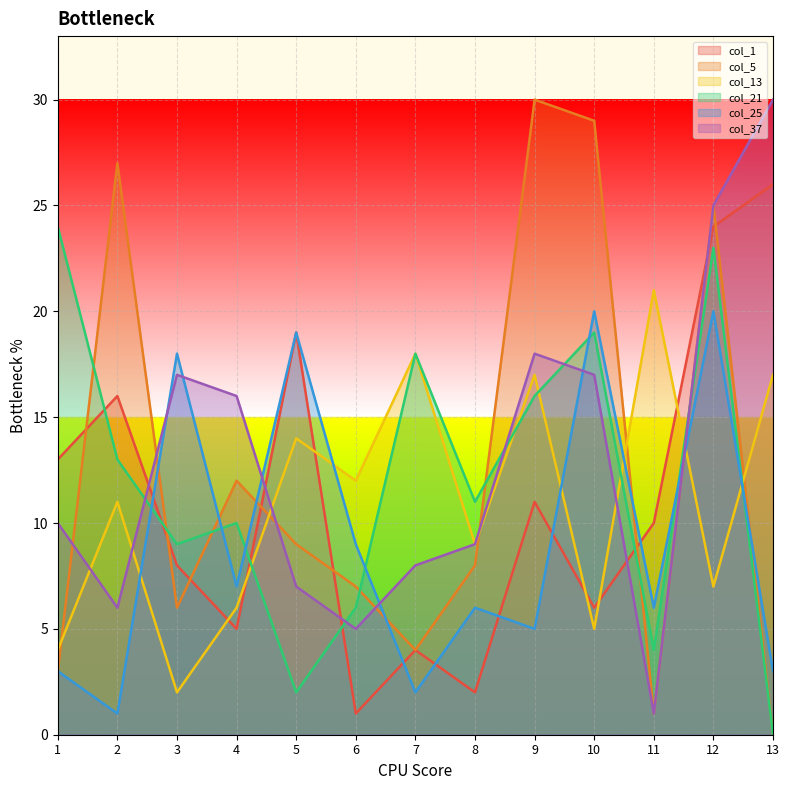

Reading left to right, what are all the values shown in this chart?

col_1: 1=13	2=16	3=8	4=5	5=19	6=1	7=4	8=2	9=11	10=6	11=10	12=24	13=26
col_5: 1=3	2=27	3=6	4=12	5=9	6=7	7=4	8=8	9=30	10=29	11=1	12=25	13=0
col_13: 1=4	2=11	3=2	4=6	5=14	6=12	7=18	8=9	9=17	10=5	11=21	12=7	13=17
col_21: 1=24	2=13	3=9	4=10	5=2	6=6	7=18	8=11	9=16	10=19	11=4	12=23	13=0
col_25: 1=3	2=1	3=18	4=7	5=19	6=9	7=2	8=6	9=5	10=20	11=6	12=20	13=3
col_37: 1=10	2=6	3=17	4=16	5=7	6=5	7=8	8=9	9=18	10=17	11=1	12=25	13=30